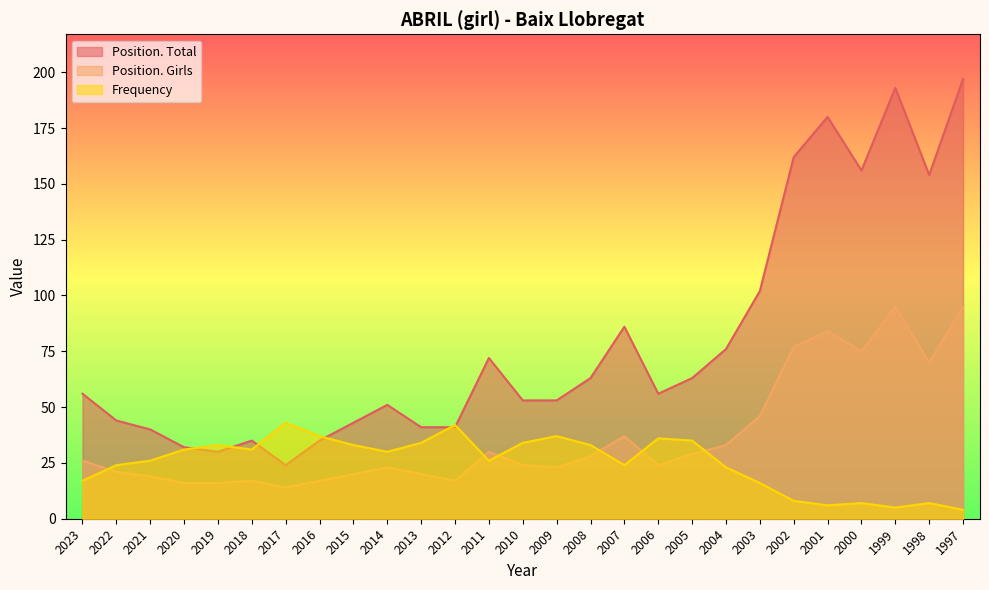

The Frequency series shows 45 at 2010. True or false?

False